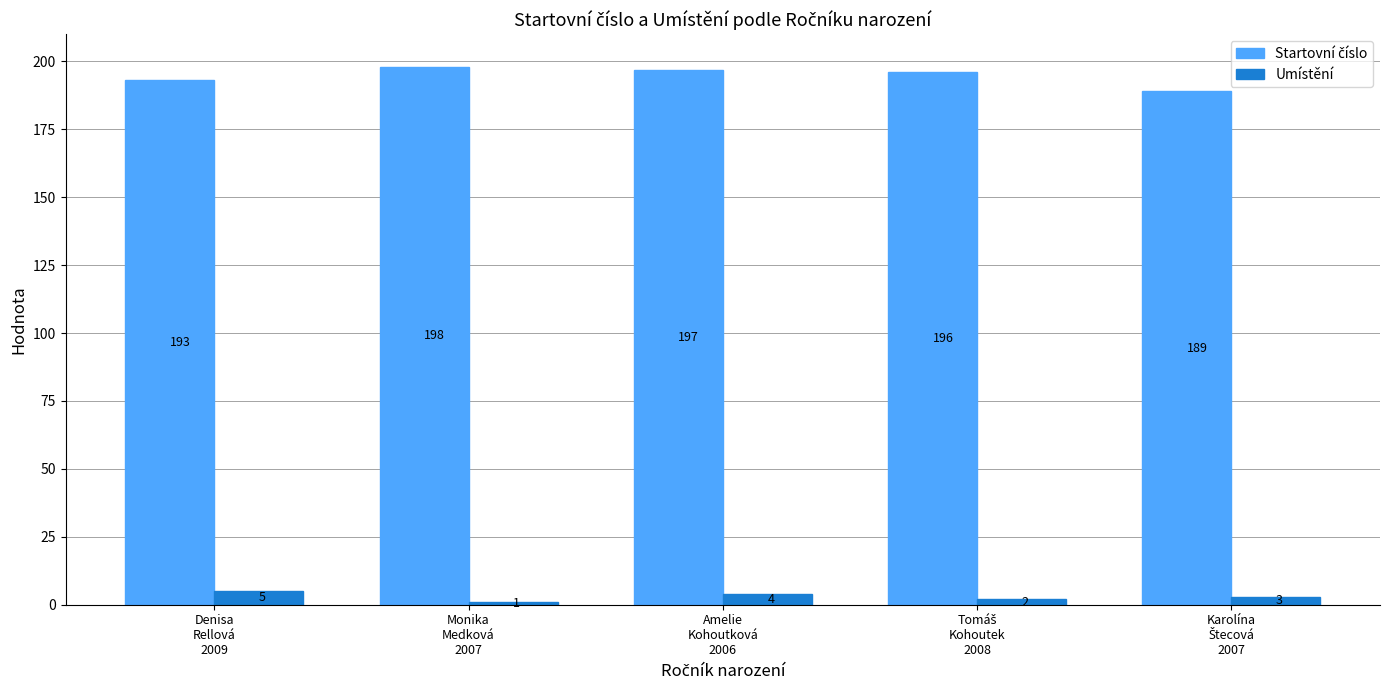

At how many categories does at least one series exceed 172?

5